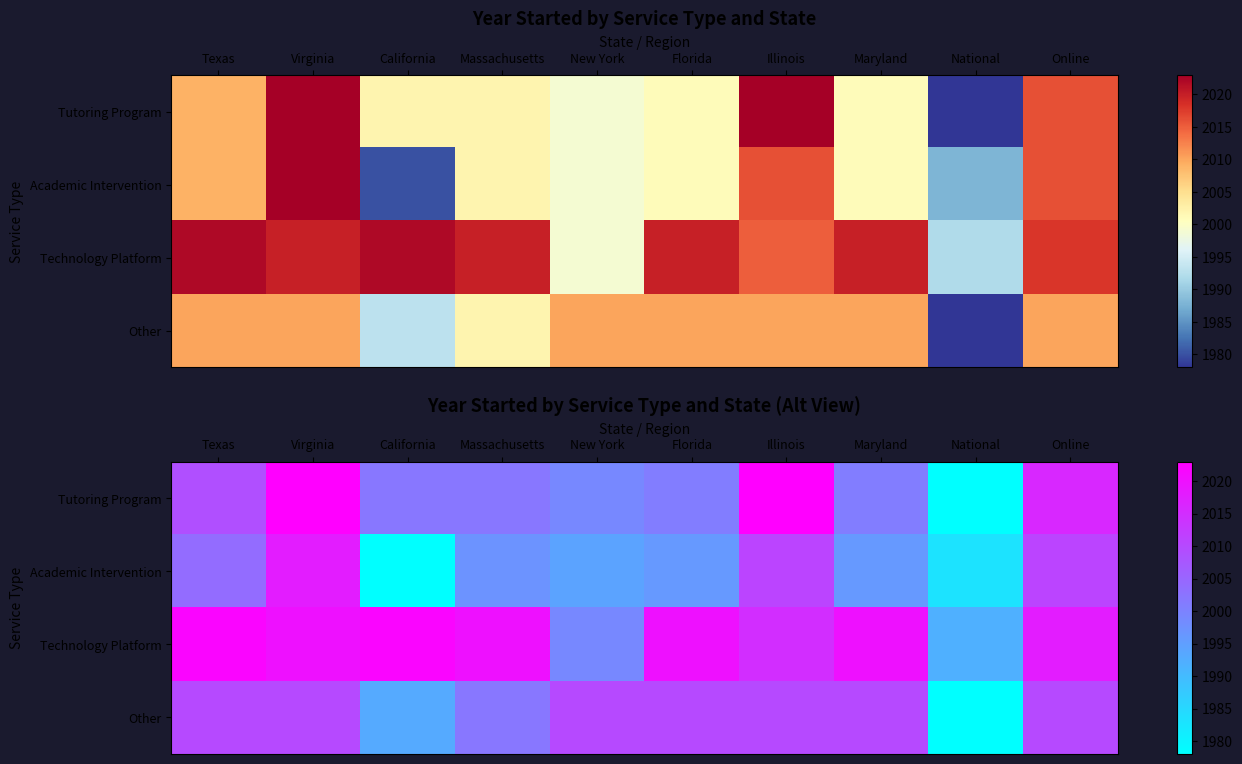

Rank the series by their maximum value, from lowest to highest.

Other, Academic Intervention, Technology Platform, Tutoring Program